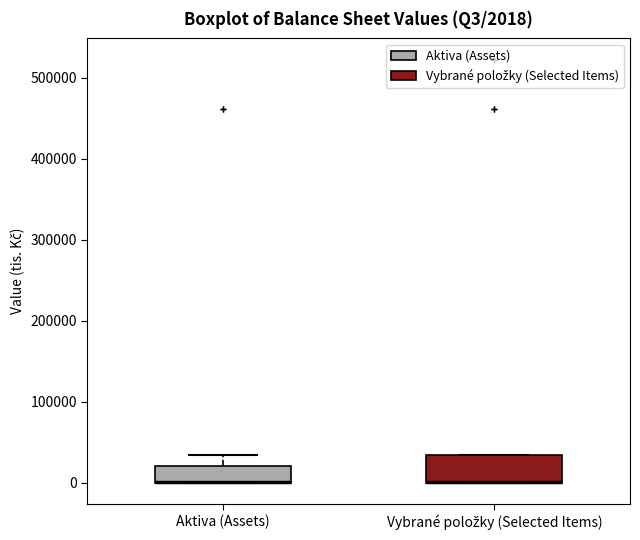

Comparing the boxes themselves (not the whiskers), which one is the tallest?

Vybrané položky (Selected Items)